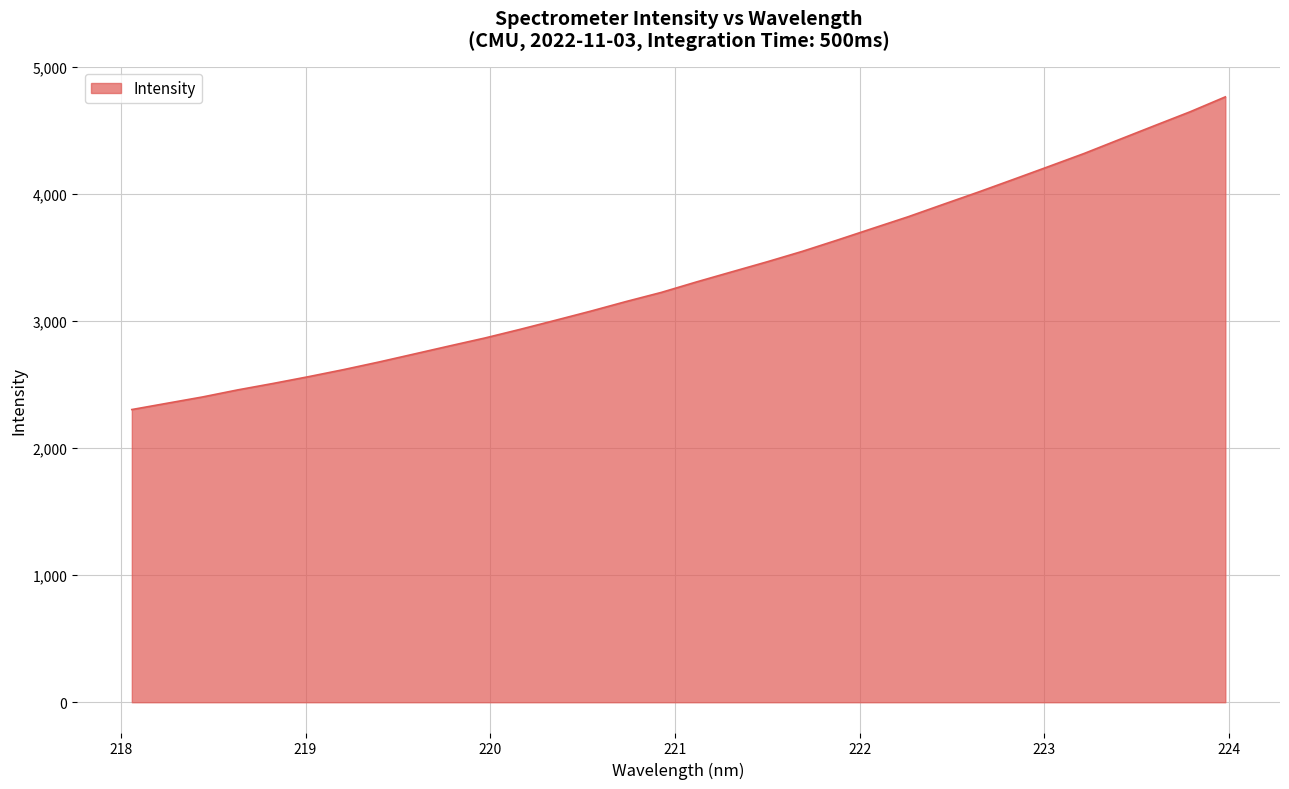

What is the minimum value shown in the chart?

2303.2